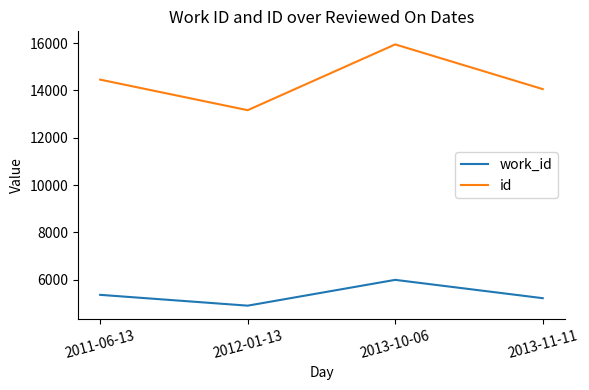

True or false: work_id and id cross at least once.

False